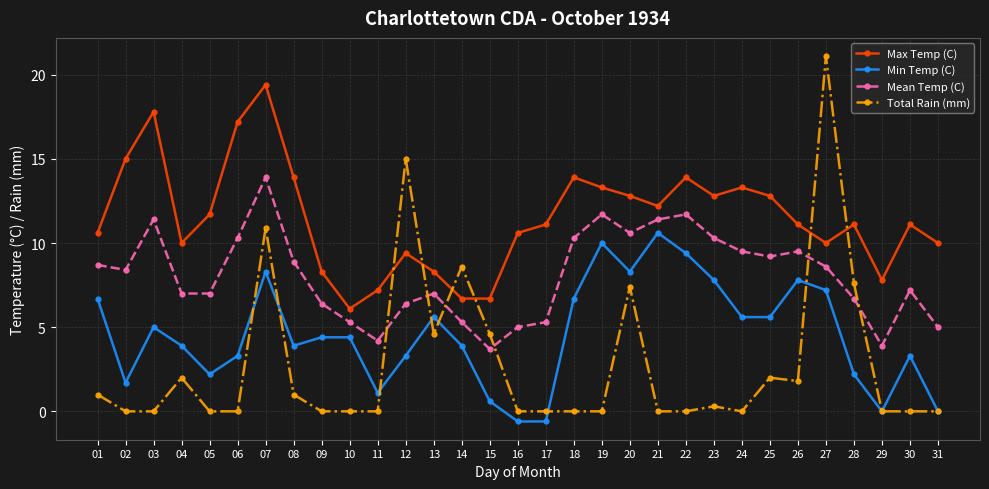

Read the Mean Temp (C) value at 25.

9.2